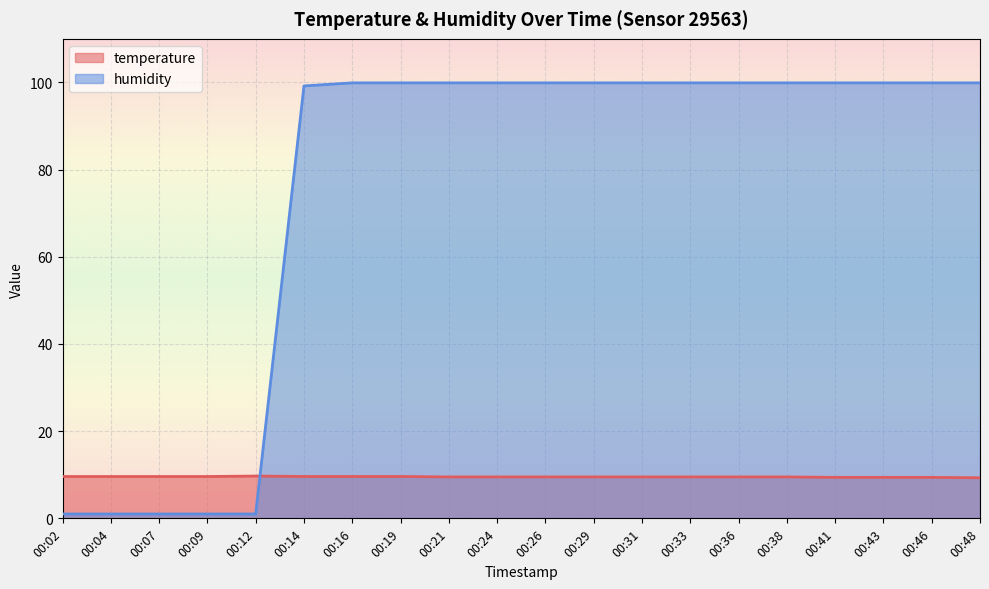

What is the spread (max minus min) of values at 00:21?

90.4